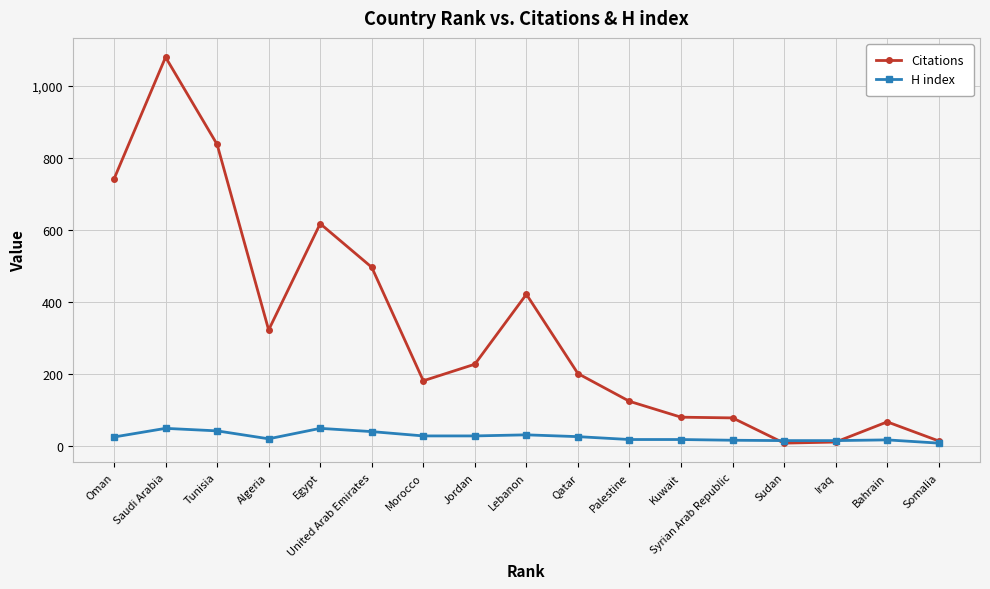

Which series has the largest range (max minus min)?

Citations